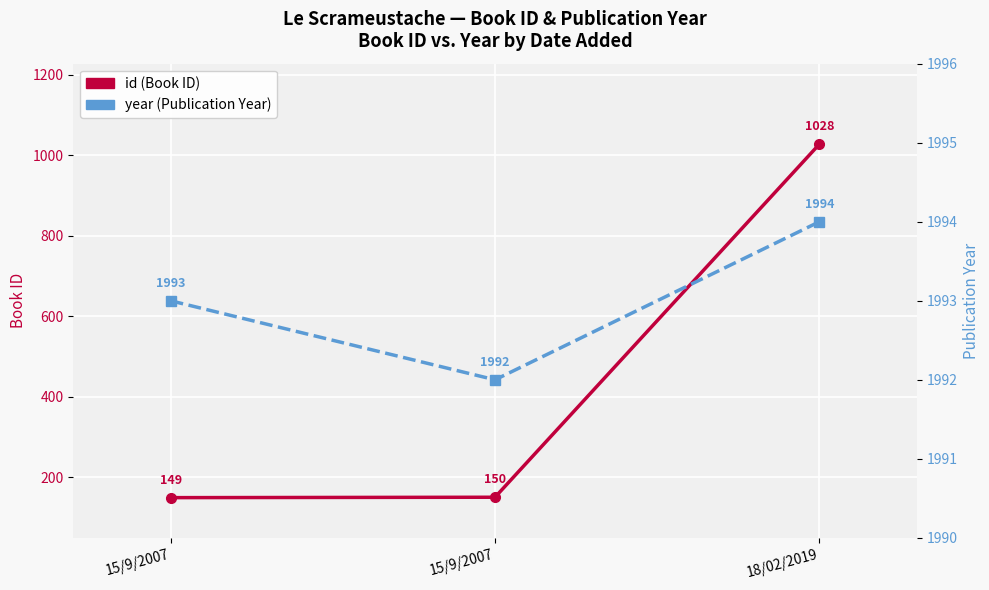

What is the difference between the year values at 15/9/2007 and 18/02/2019?

2